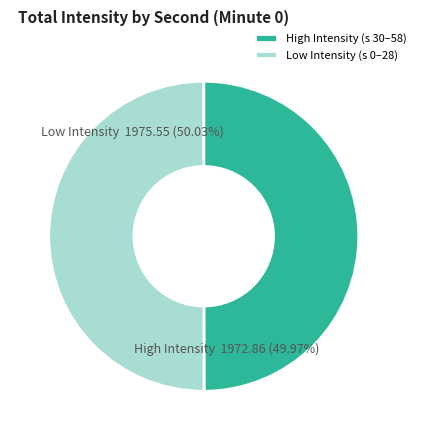

Does 40 represent more than half of the total?

No